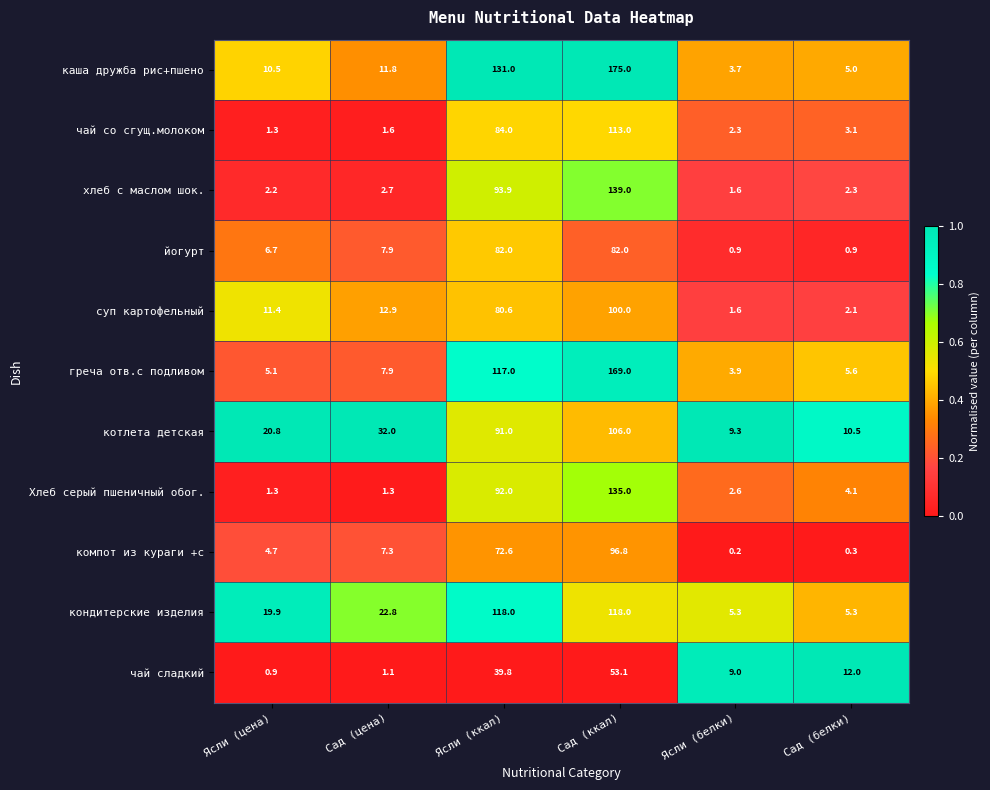

Is the value of греча отв.с подливом at Сад (белки) greater than the value of чай сладкий at Ясли (цена)?

Yes